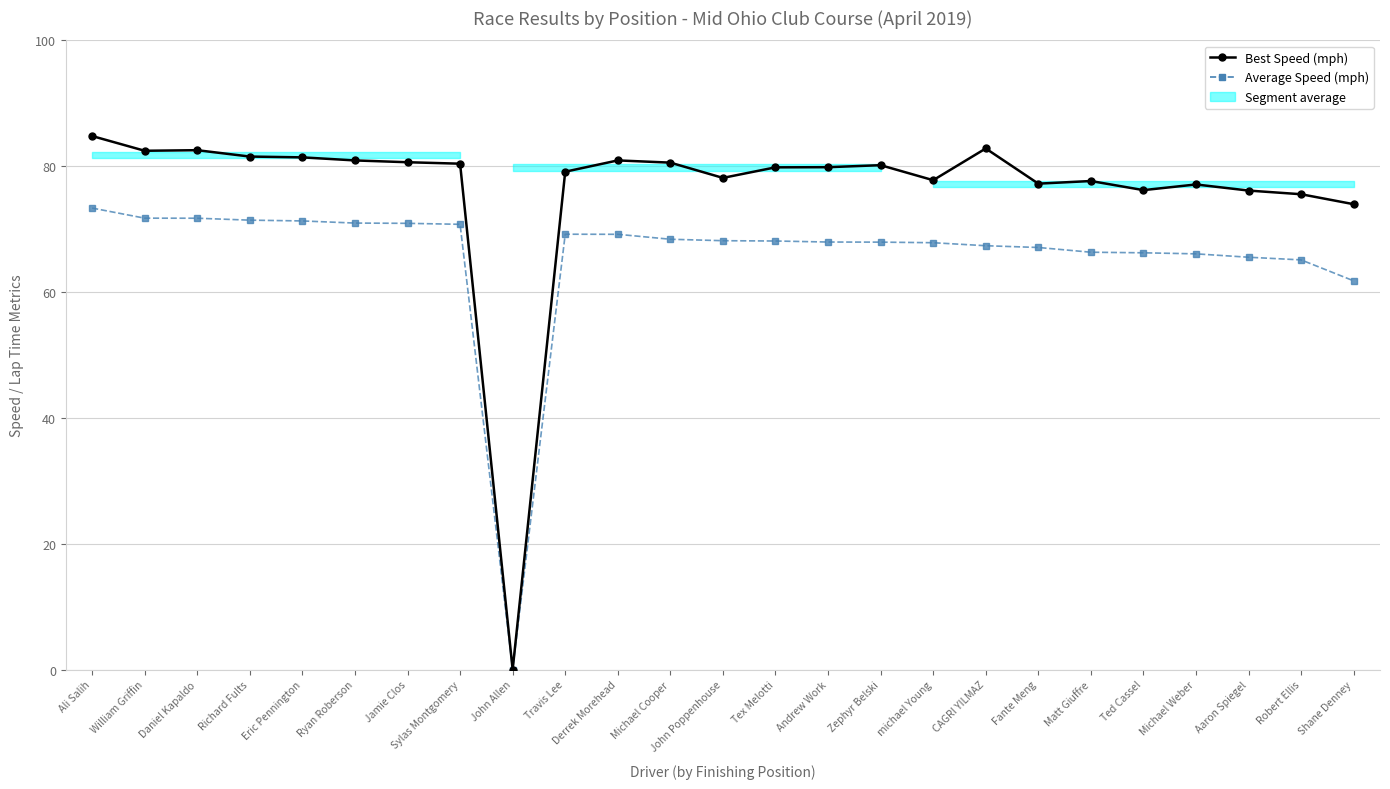

True or false: Average Speed (mph) and Best Speed (mph) cross at least once.

False